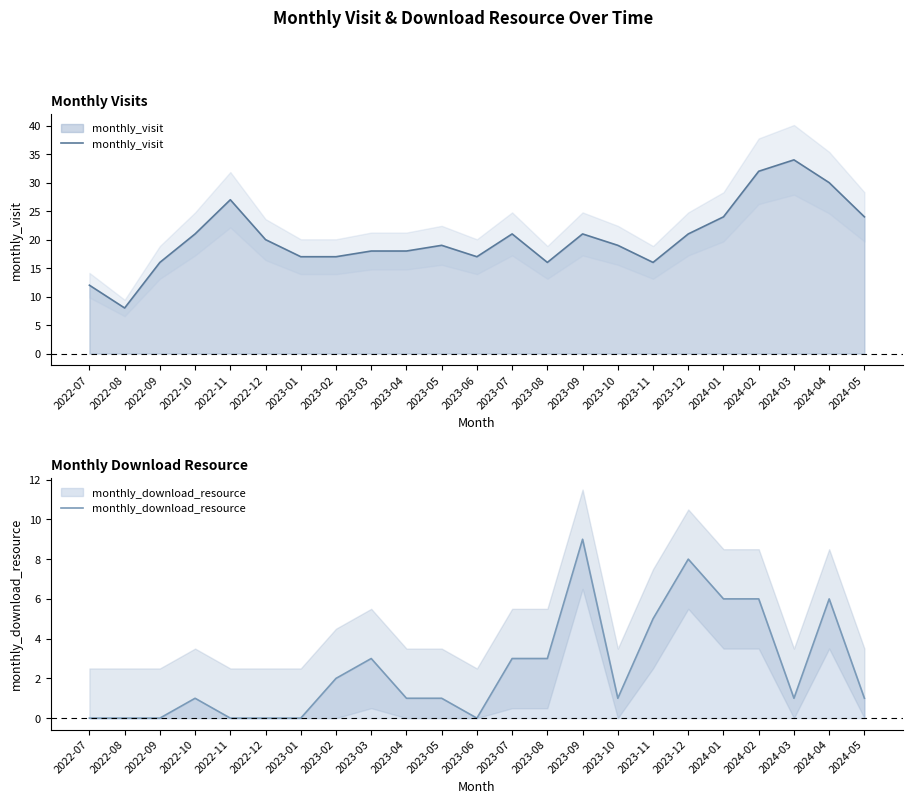

What is the difference between the monthly_visit values at 2022-11 and 2022-08?

19